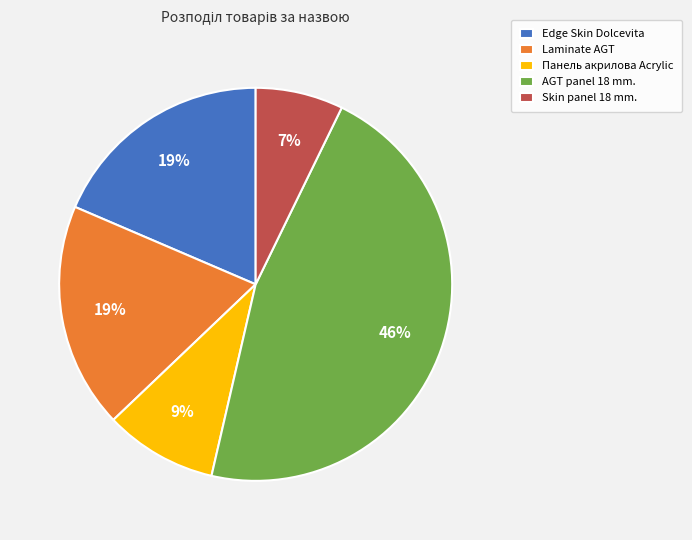

Is the sum of Skin panel 18 mm. and AGT panel 18 mm. greater than half?

Yes